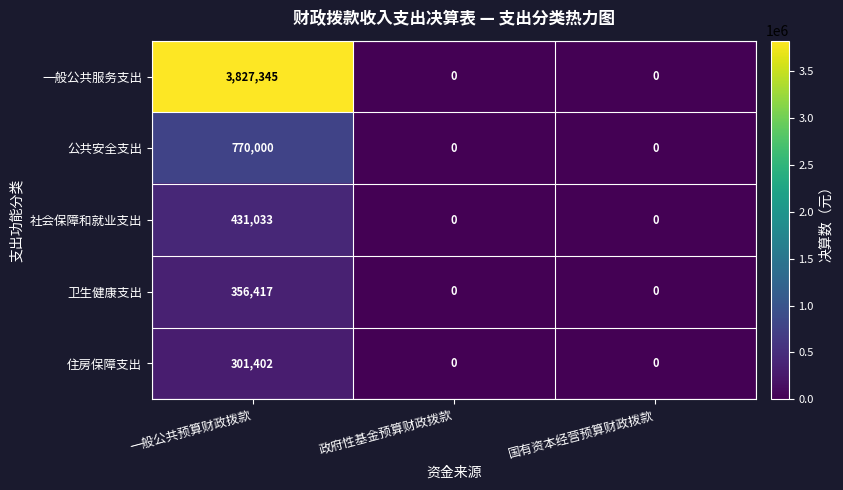

The value of 公共安全支出 at 一般公共预算财政拨款 is 770000. True or false?

True